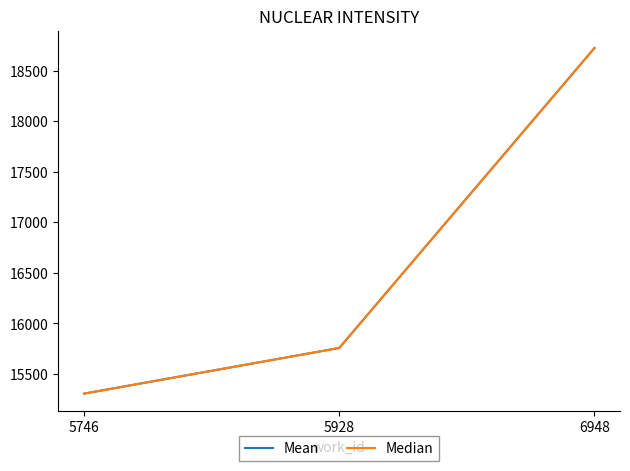

Is the value of Median at 5928 greater than the value of Mean at 6948?

No